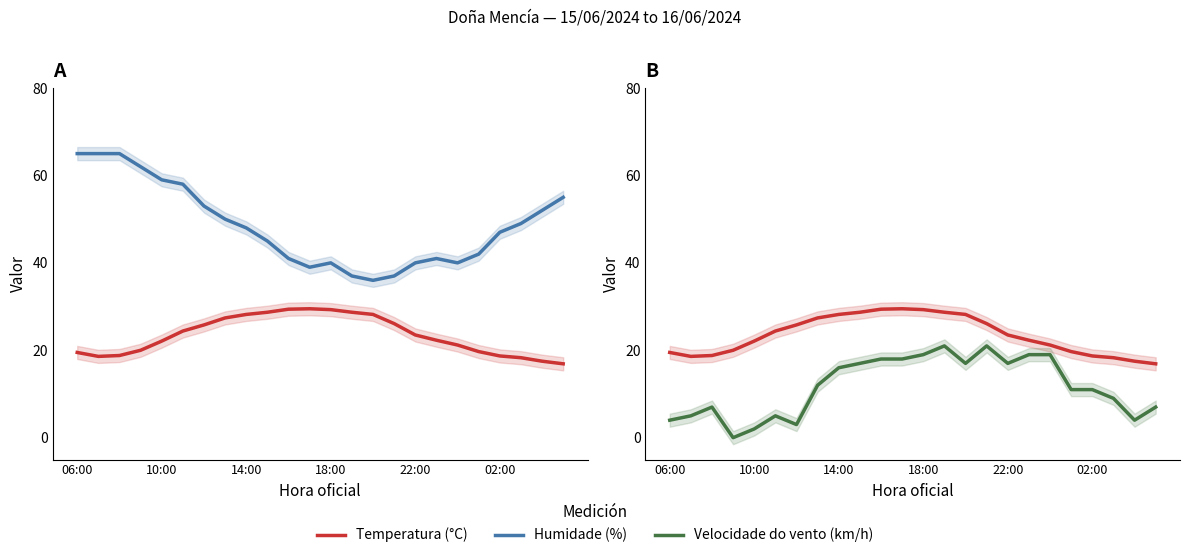

List the series in order of their peak value, highest first.

Humidade (%), Temperatura (°C), Velocidade do vento (km/h)